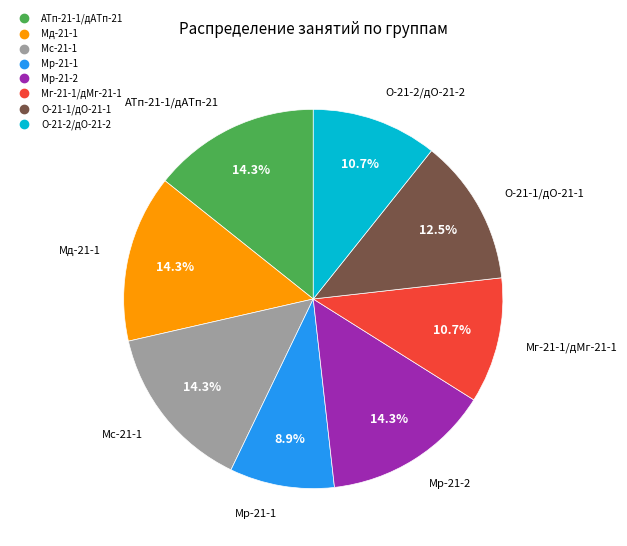

Which slice is the smallest?

Мр-21-1